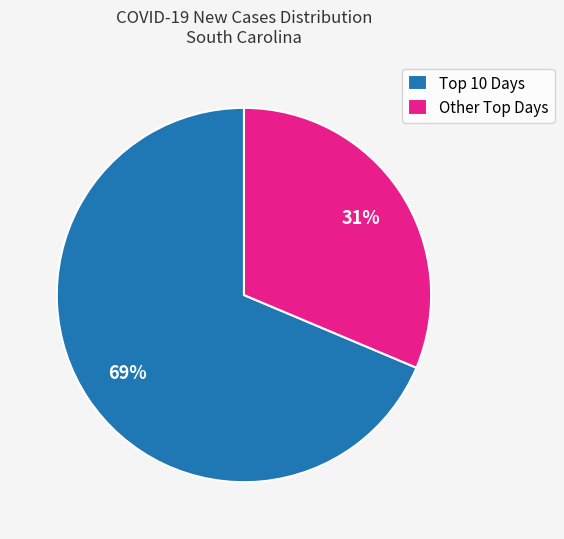

Is there any slice that represents more than half of the pie?

Yes